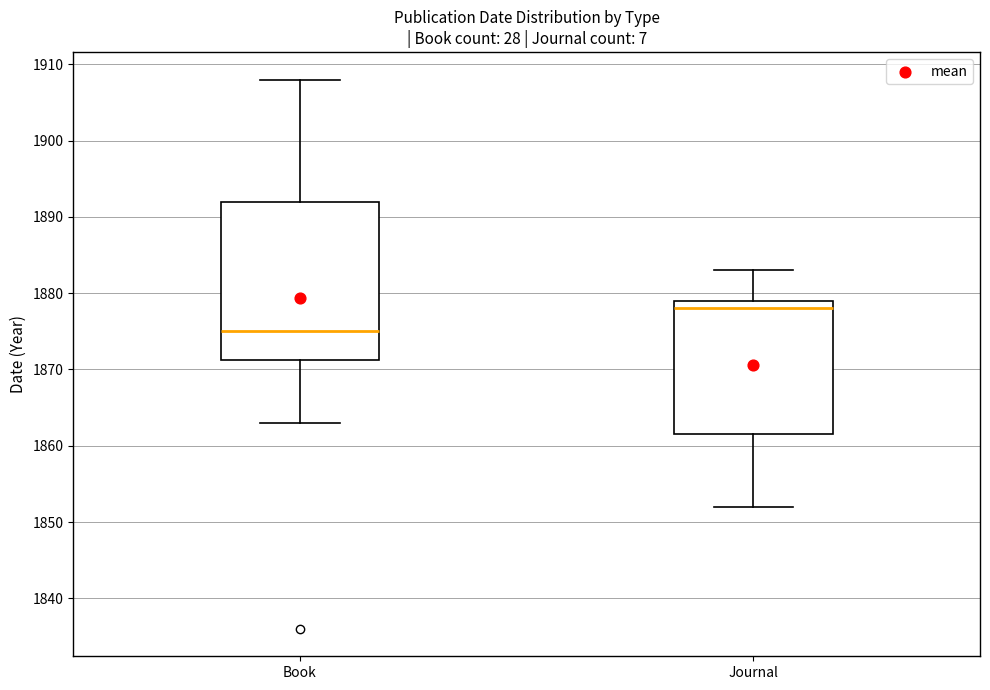

Reading left to right, read every box against the y-axis: the position of its median line, the range the box covers, and the ends of its whiskers. The values are not printed on the chart, so give them approximately, as read against the axis.

Book: median 1875, box 1871 to 1892, whiskers 1863 to 1908
Journal: median 1878, box 1862 to 1879, whiskers 1852 to 1883